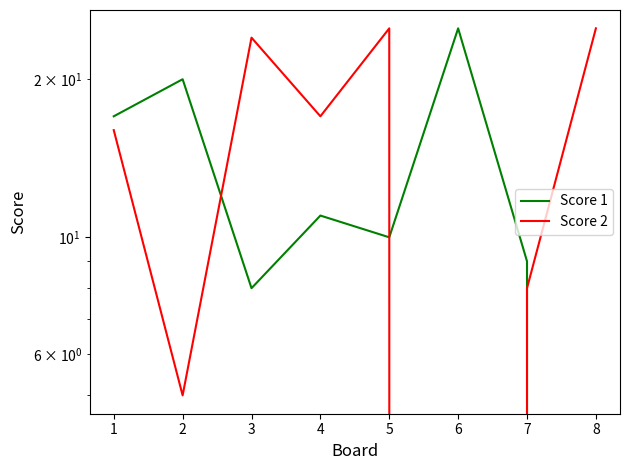

Which series has the largest range (max minus min)?

Score 1